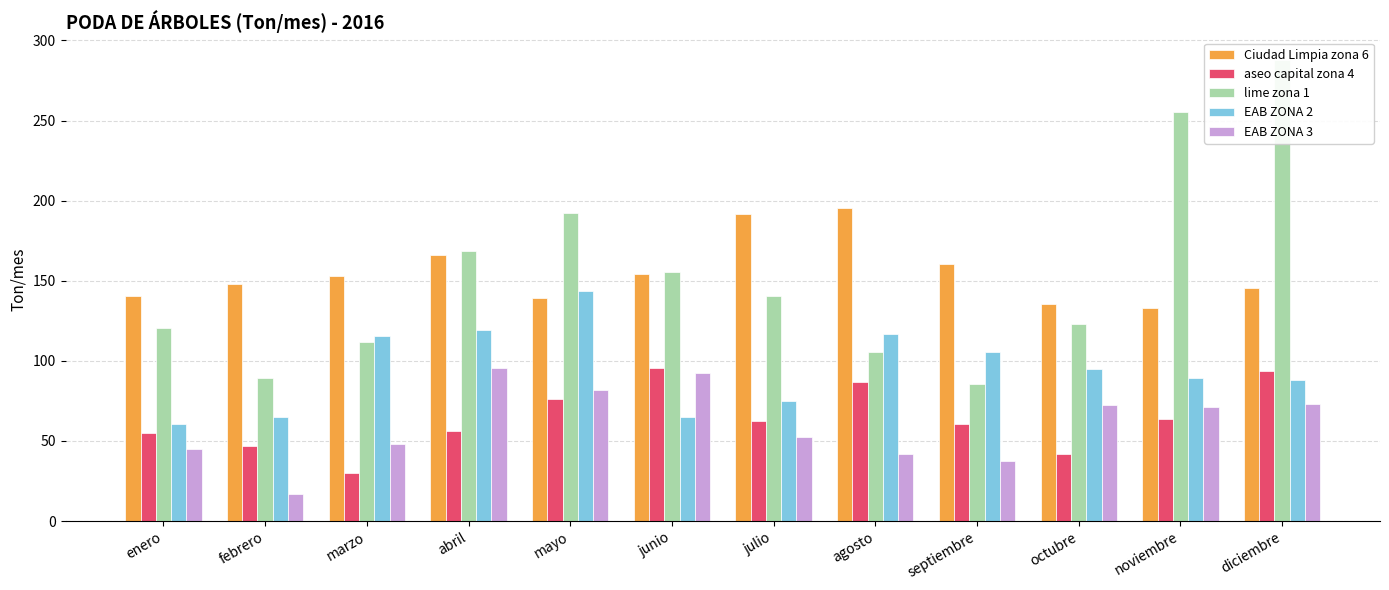

Is it true that aseo capital zona 4 equals 42.0 at octubre?

True